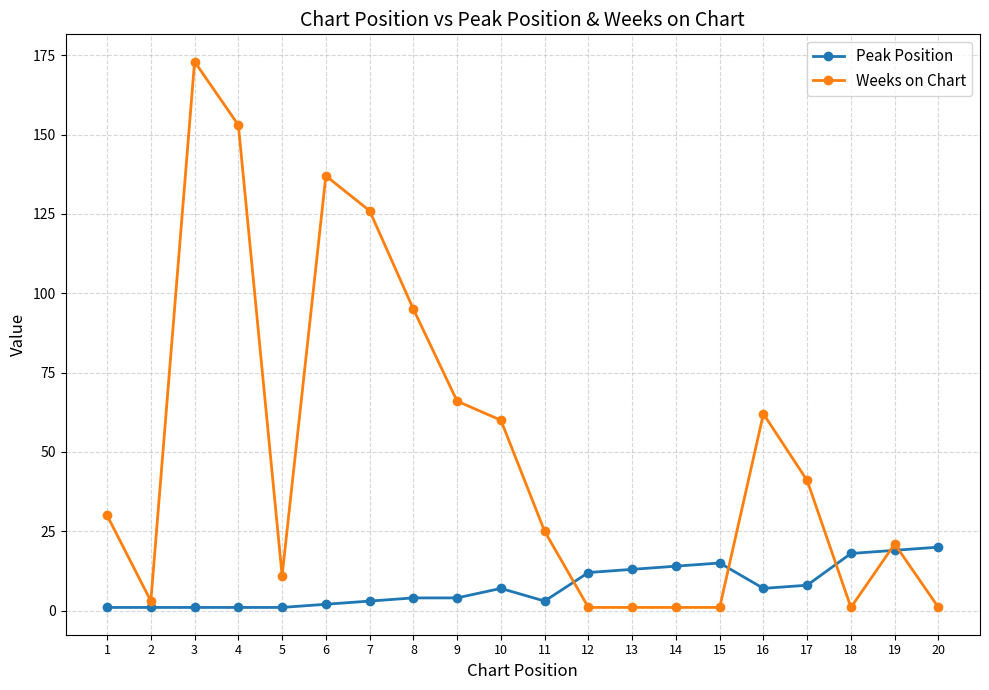

Which series has the largest range (max minus min)?

Weeks on Chart